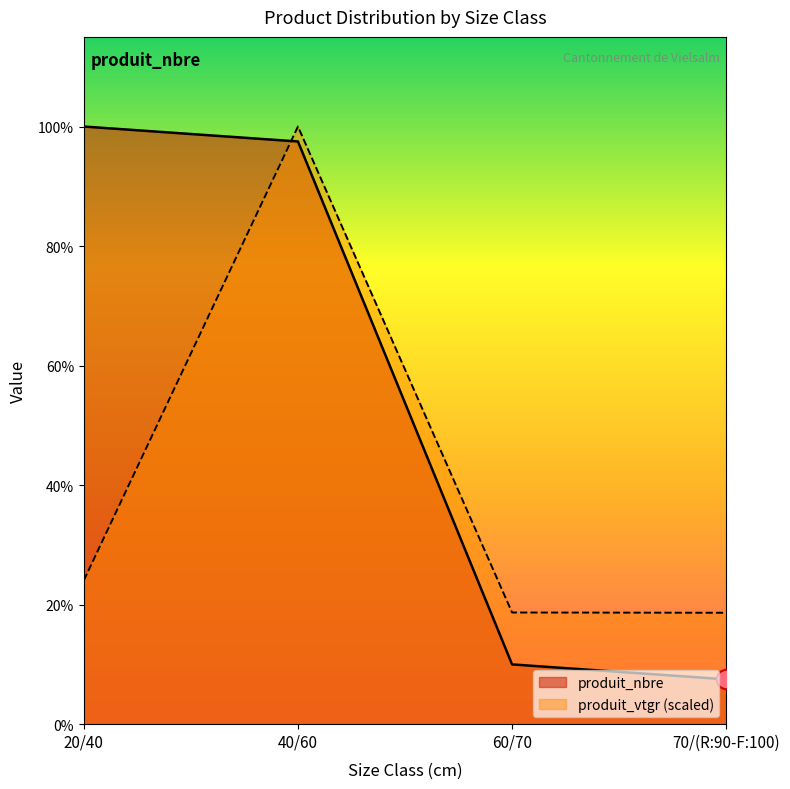

Which series ends up on top after the final intersection of produit_vtgr and produit_nbre?

produit_vtgr